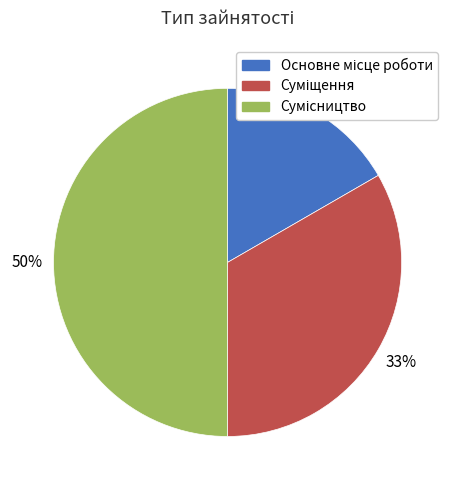

To the nearest percent, what is the difference between the largest and smallest slice percentages?

33%